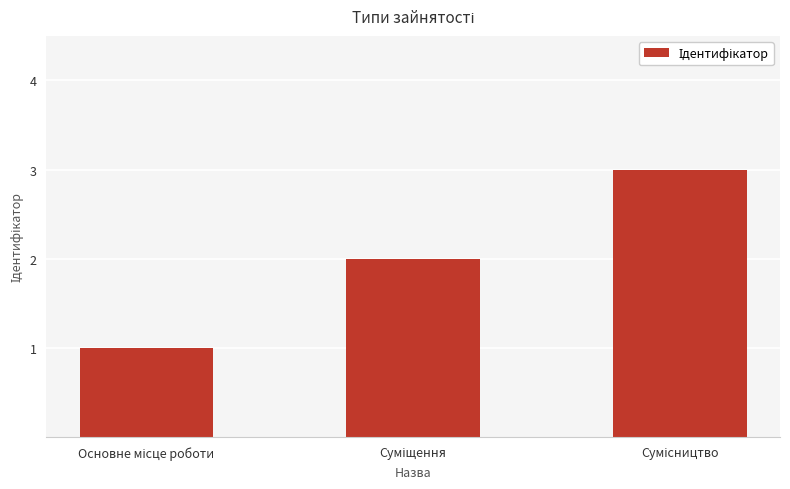

Does the chart contain any negative values?

No